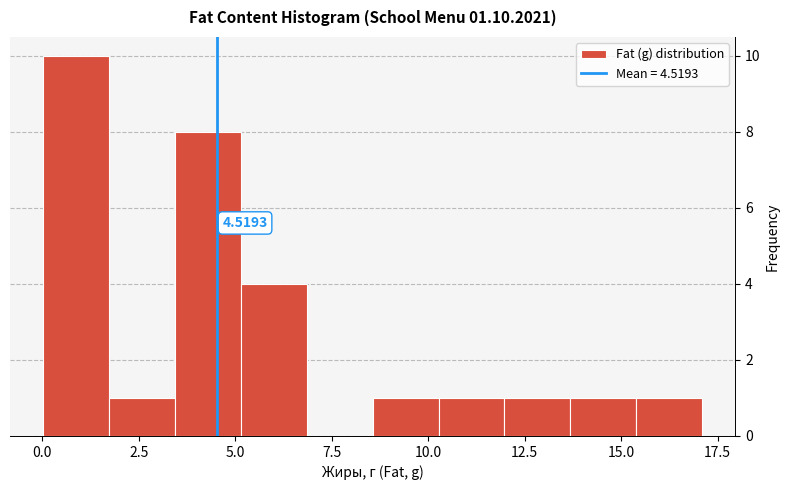

Around what value on the x-axis is the tallest bar? Give the approximate position of its centre, as read against the axis.

1.0